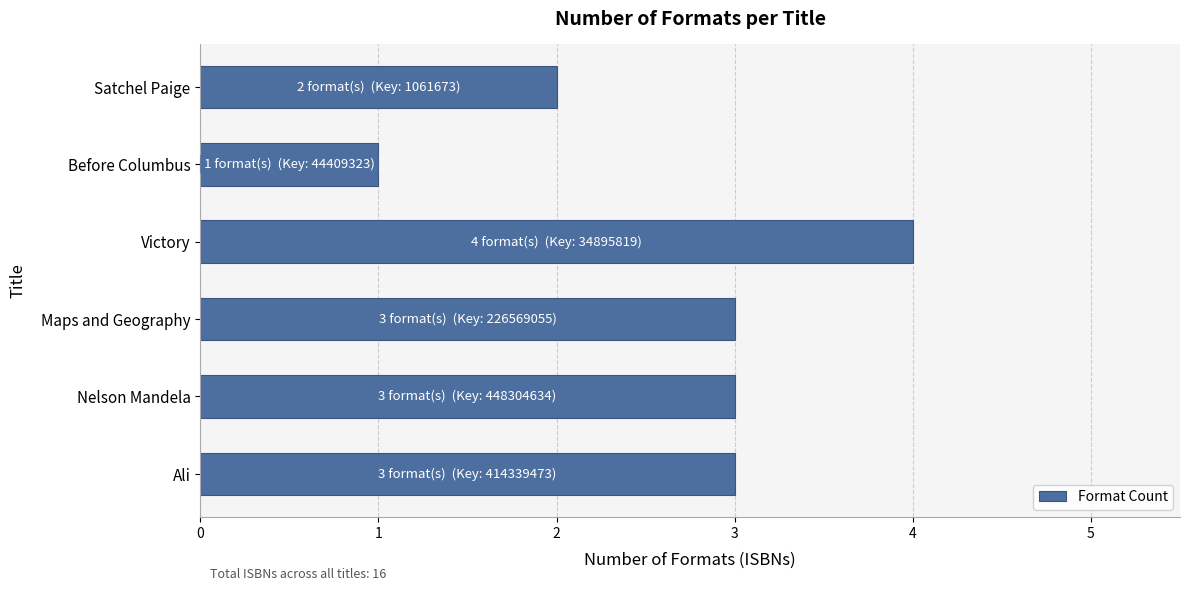

What is the ratio of the value at Satchel Paige to the value at Victory?

0.5